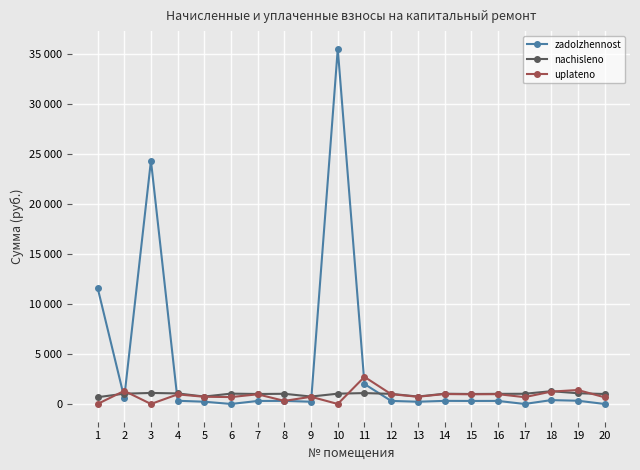

Which series has the largest range (max minus min)?

zadolzhennost